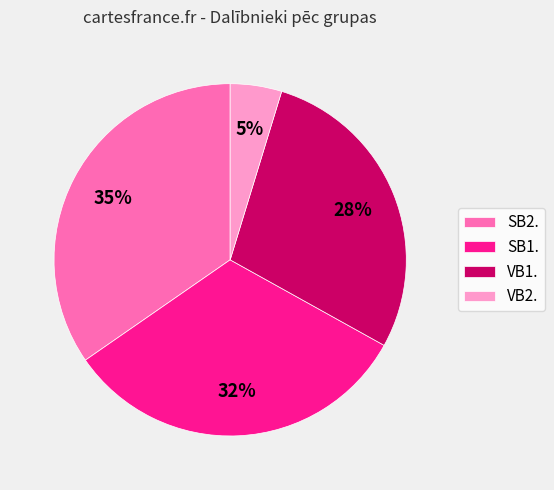

Approximately how many times larger is the value at VB1. compared to SB1.?

0.9